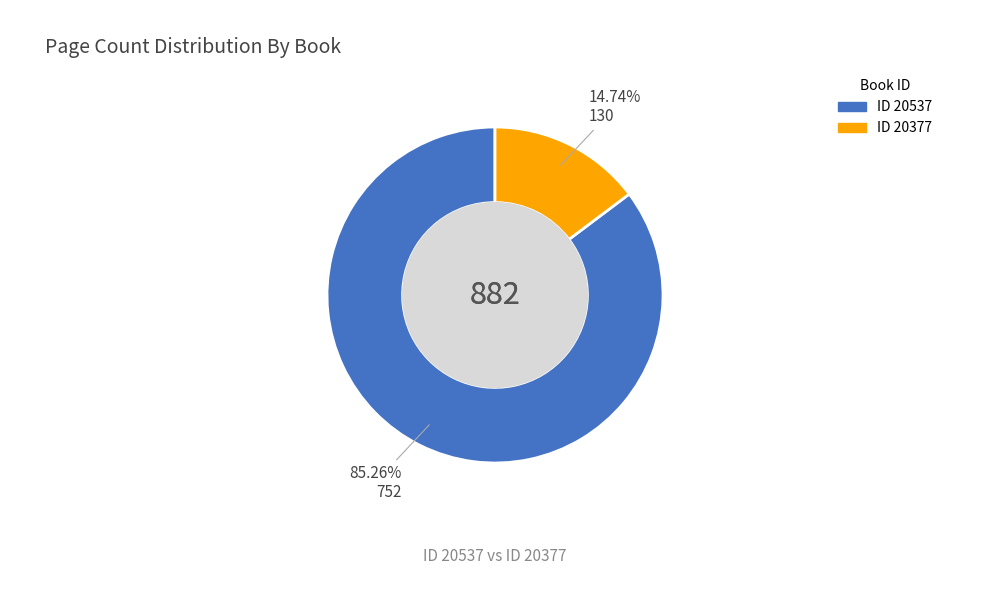

How many segments does this pie chart have?

2